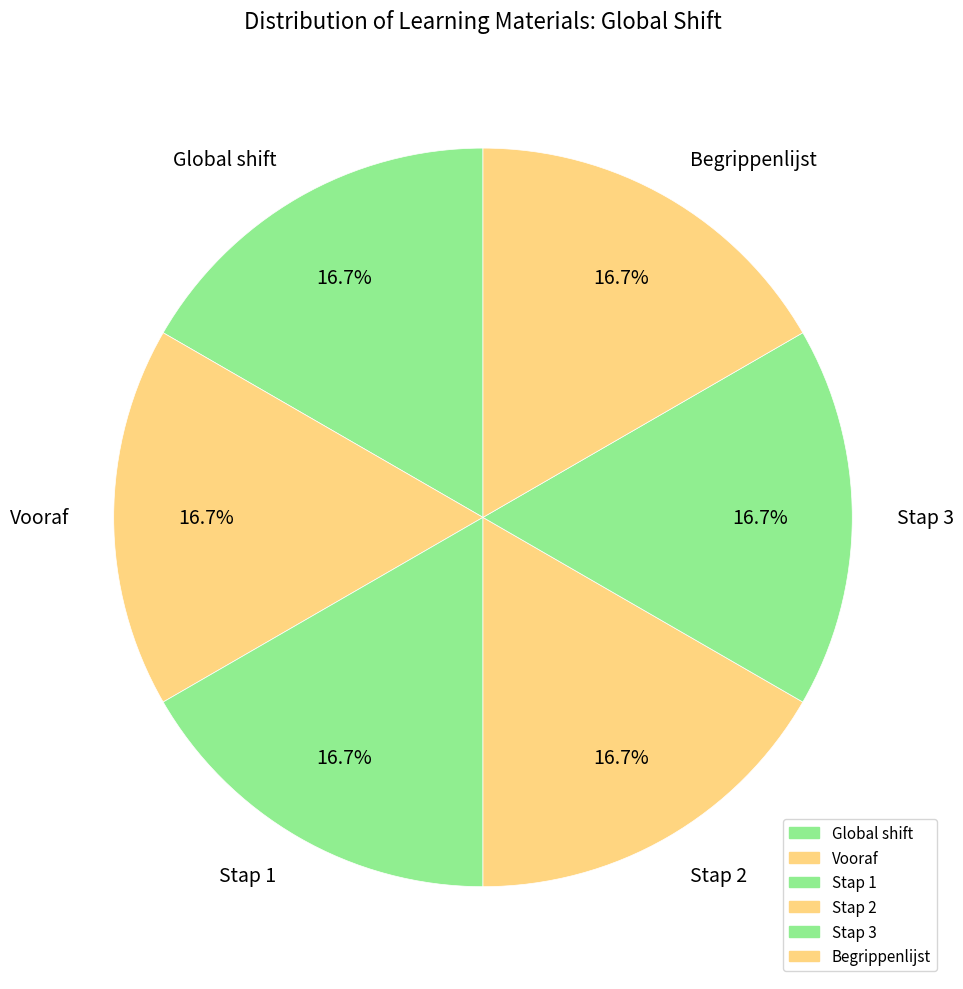

How much of the chart is everything except Stap 2?

83.3%